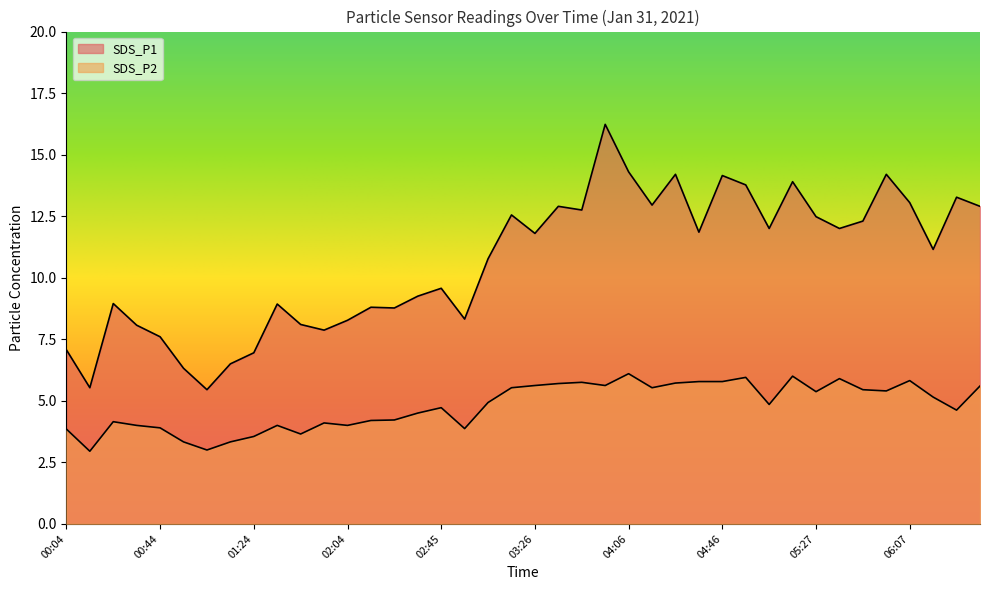

What is the label of the 26th point from the right?

02:25